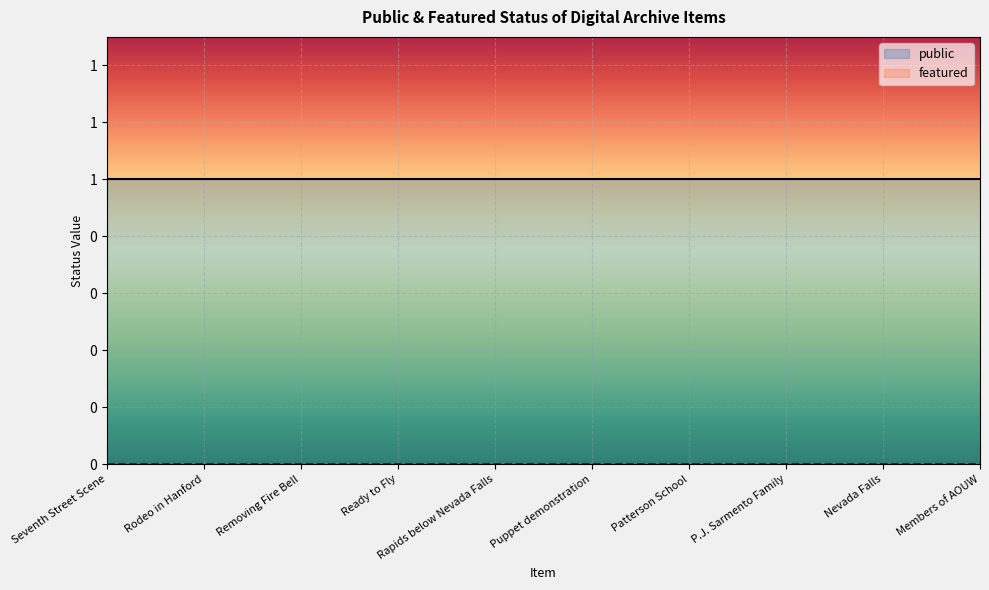

At P.J. Sarmento Family, list the series in order from smallest to largest.

featured, public